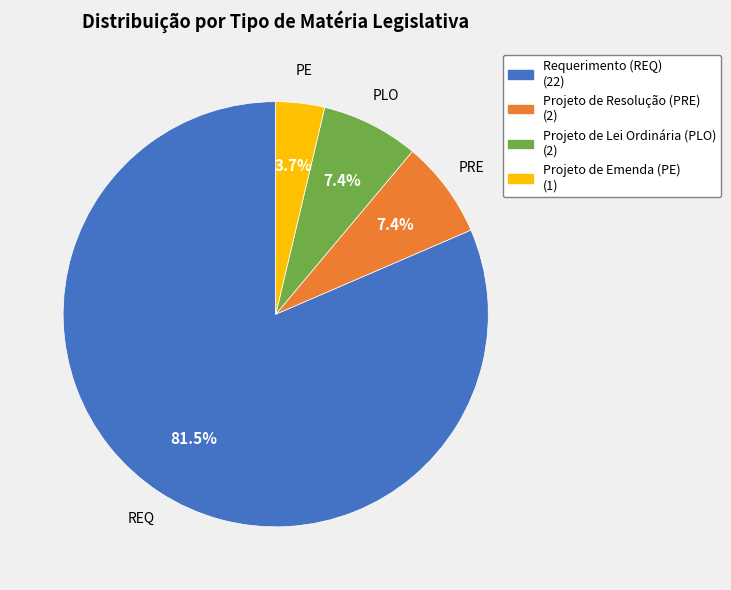

Approximately how many times larger is the value at Requerimento (REQ) compared to Projeto de Emenda (PE)?

22.0